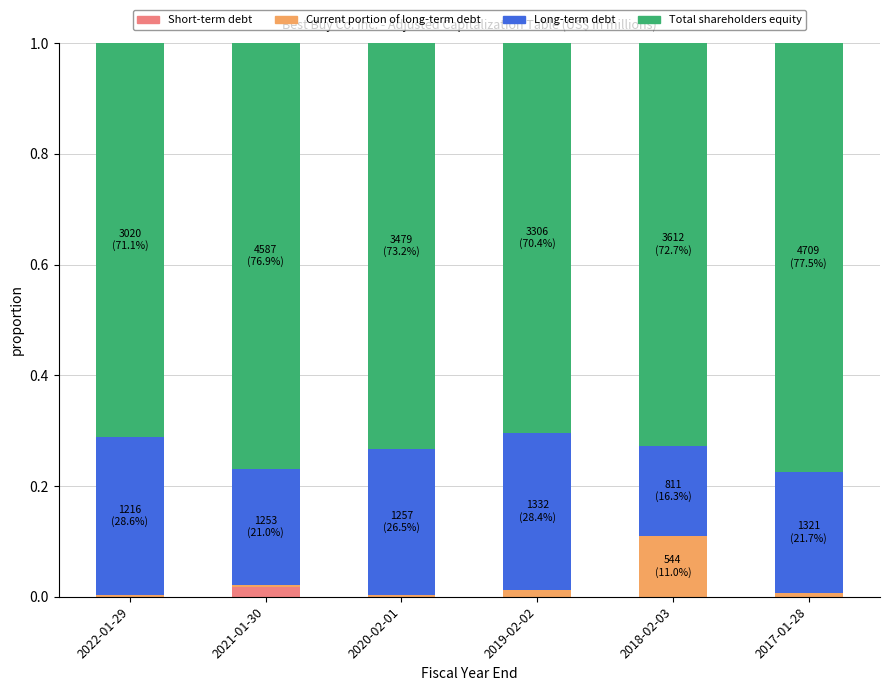

Does the chart contain stacked bars?

Yes